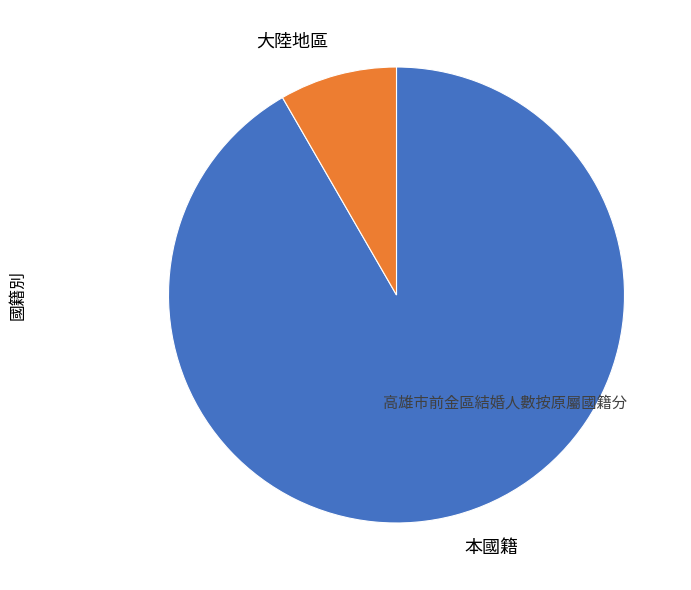

Do 大陸地區 and 本國籍 together represent more than half of the pie?

Yes